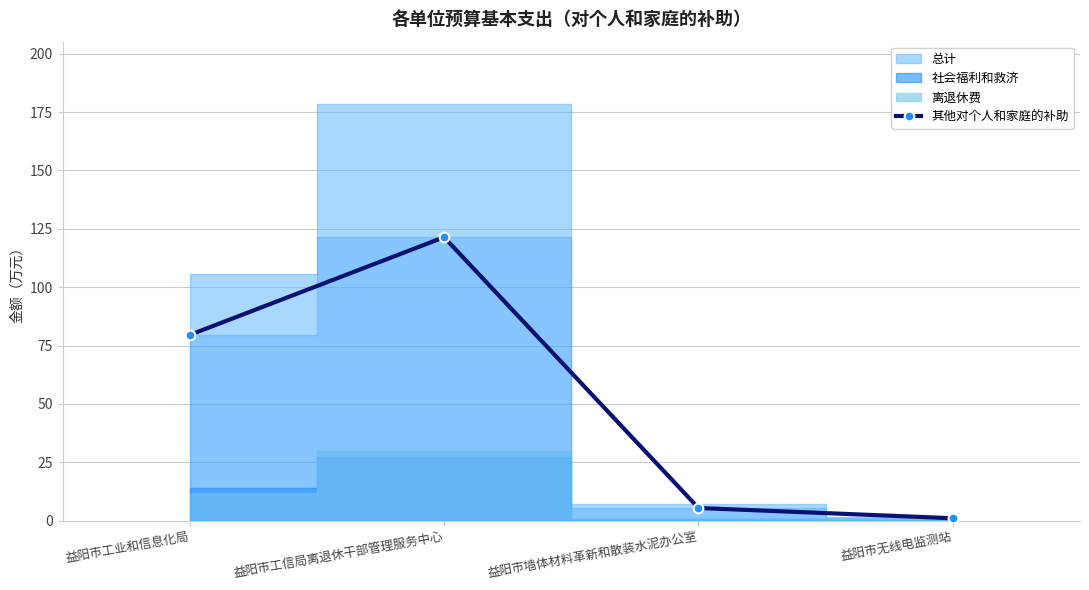

How many values exceed 79?

2